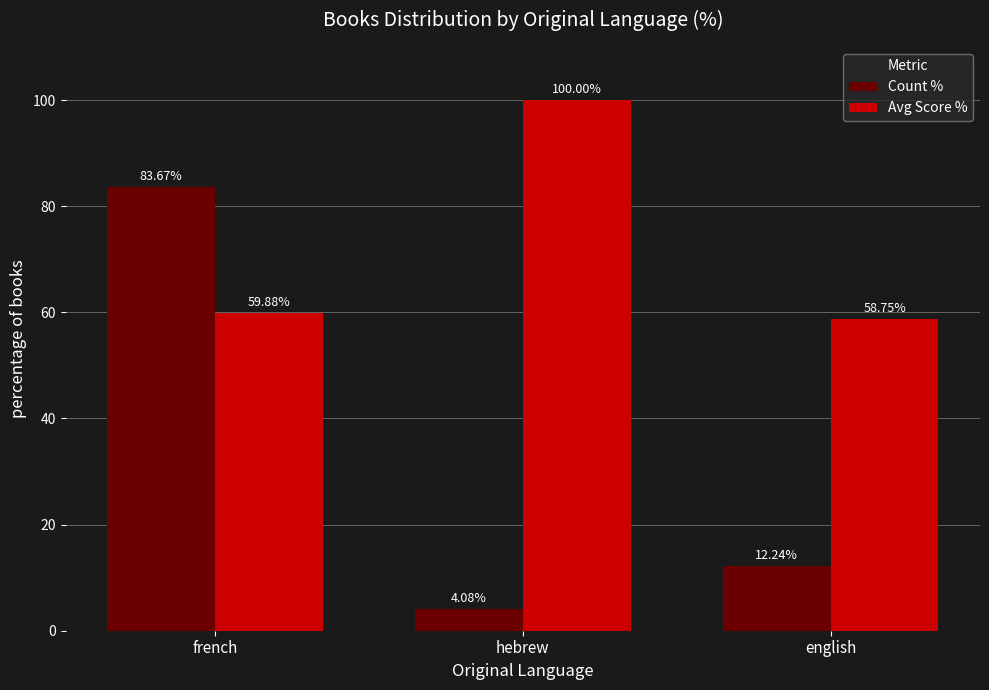

Is it true that Count % equals 134.6 at french?

False